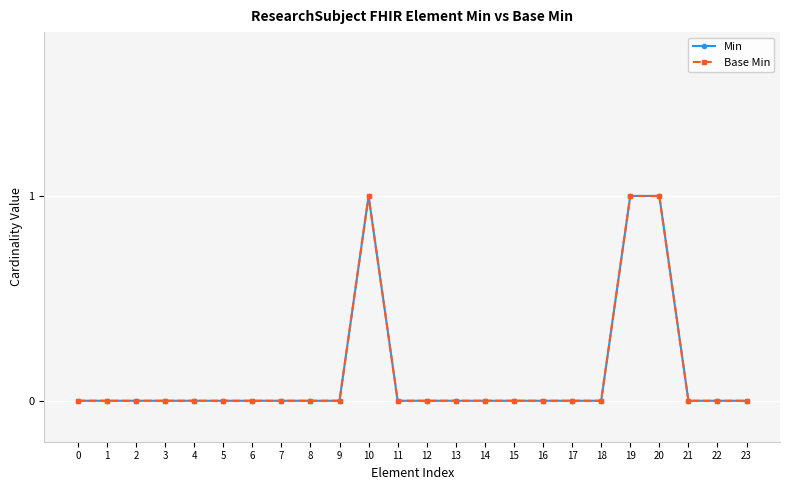

Which series has the widest spread of values?

Min